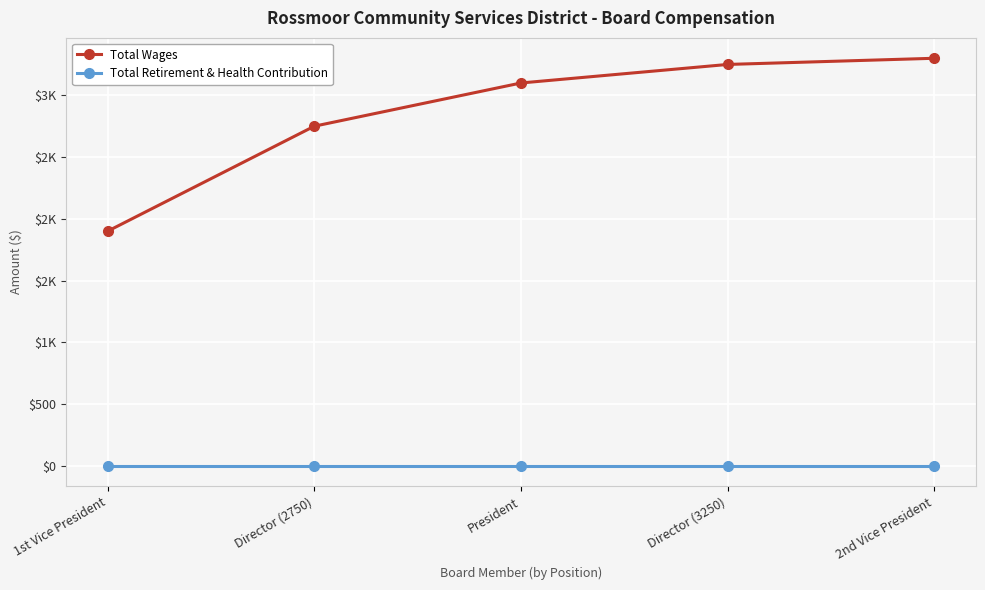

What are all the series names shown in the legend?

Total Wages, Total Retirement & Health Contribution